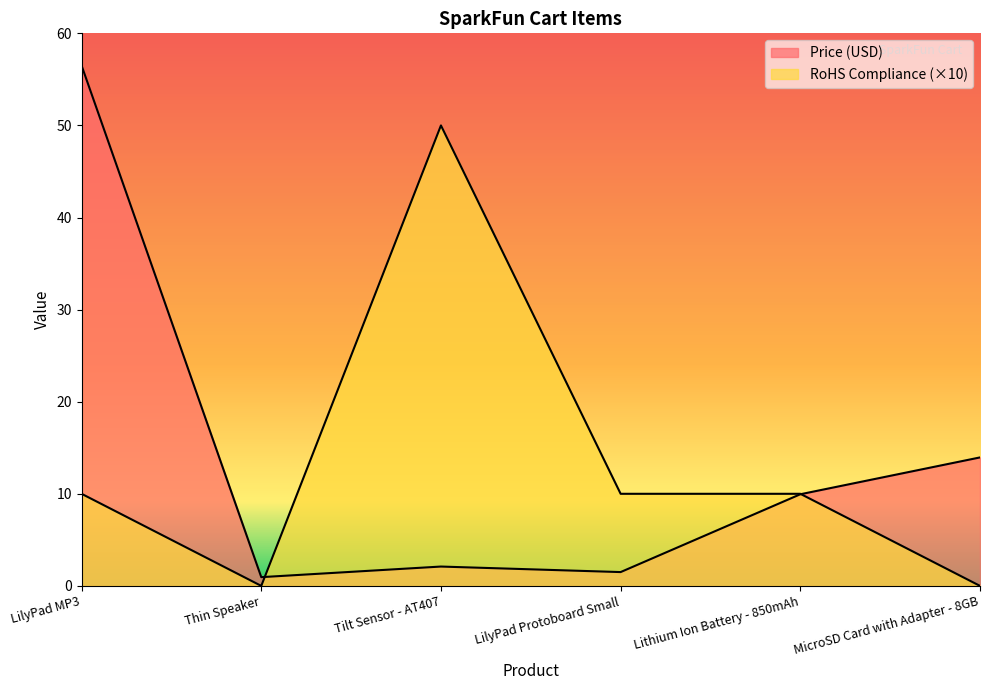

Reading left to right, extract all data points from this chart.

Price (USD): 56.5	0.9	2.1	1.5	9.9	13.9
RoHS Compliance: 10.0	0.0	50.0	10.0	10.0	0.0